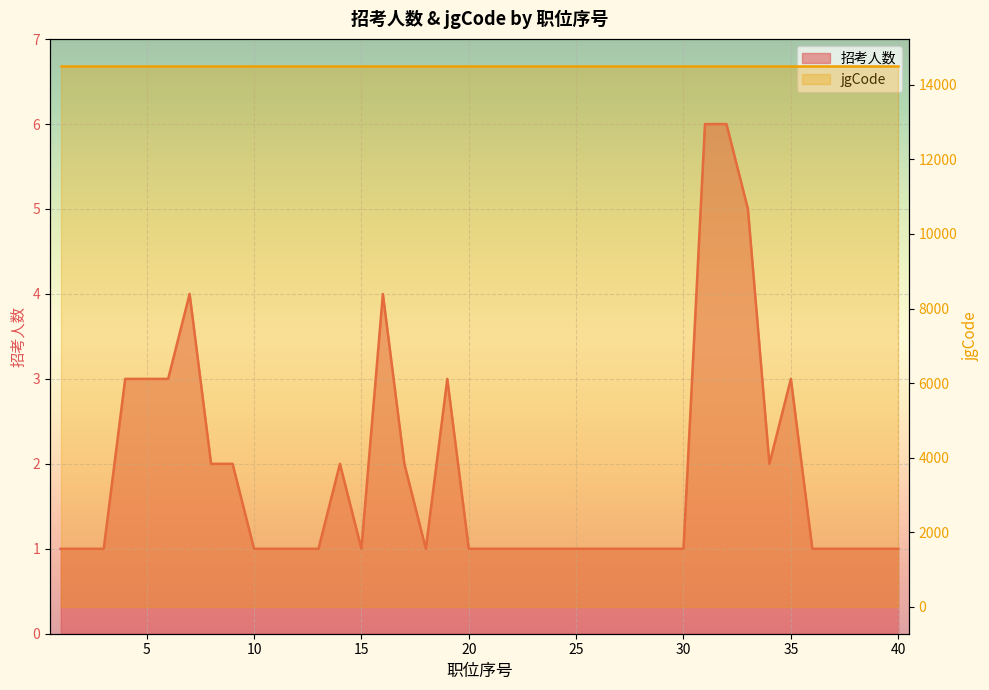

How many categories are shown in the chart?

40